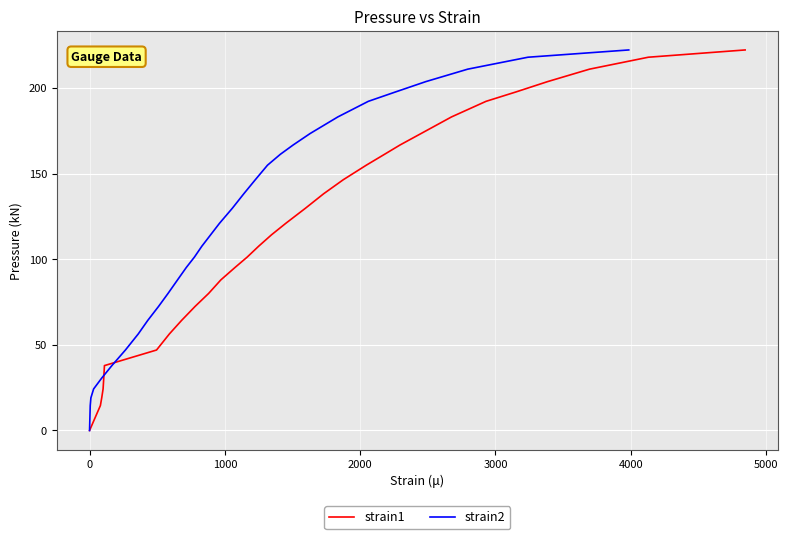

How many positive values does the strain1 series have?

30